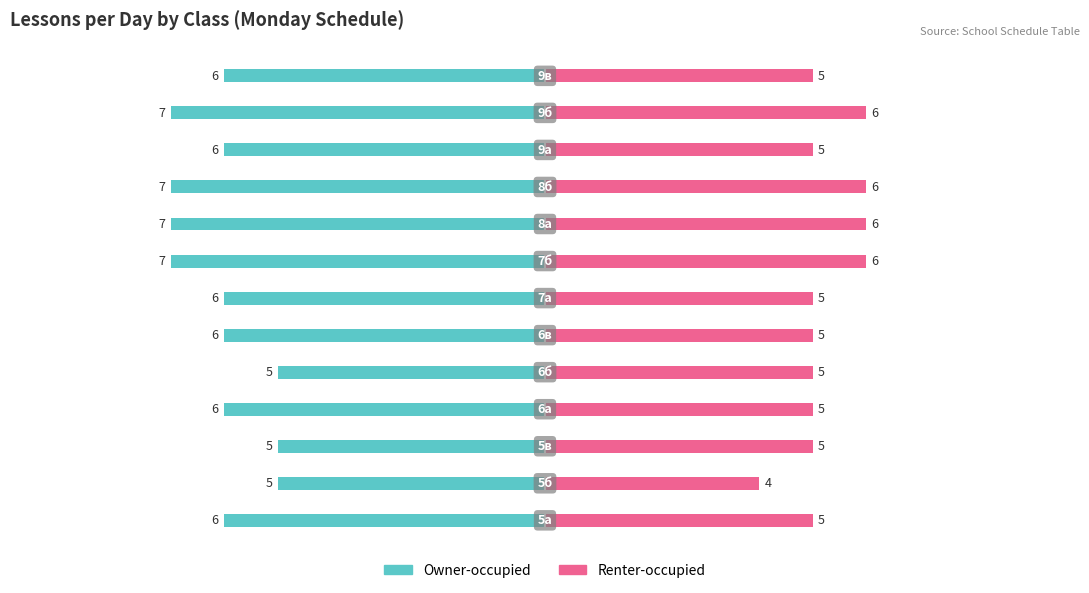

What are all the series names shown in the legend?

Owner-occupied, Renter-occupied